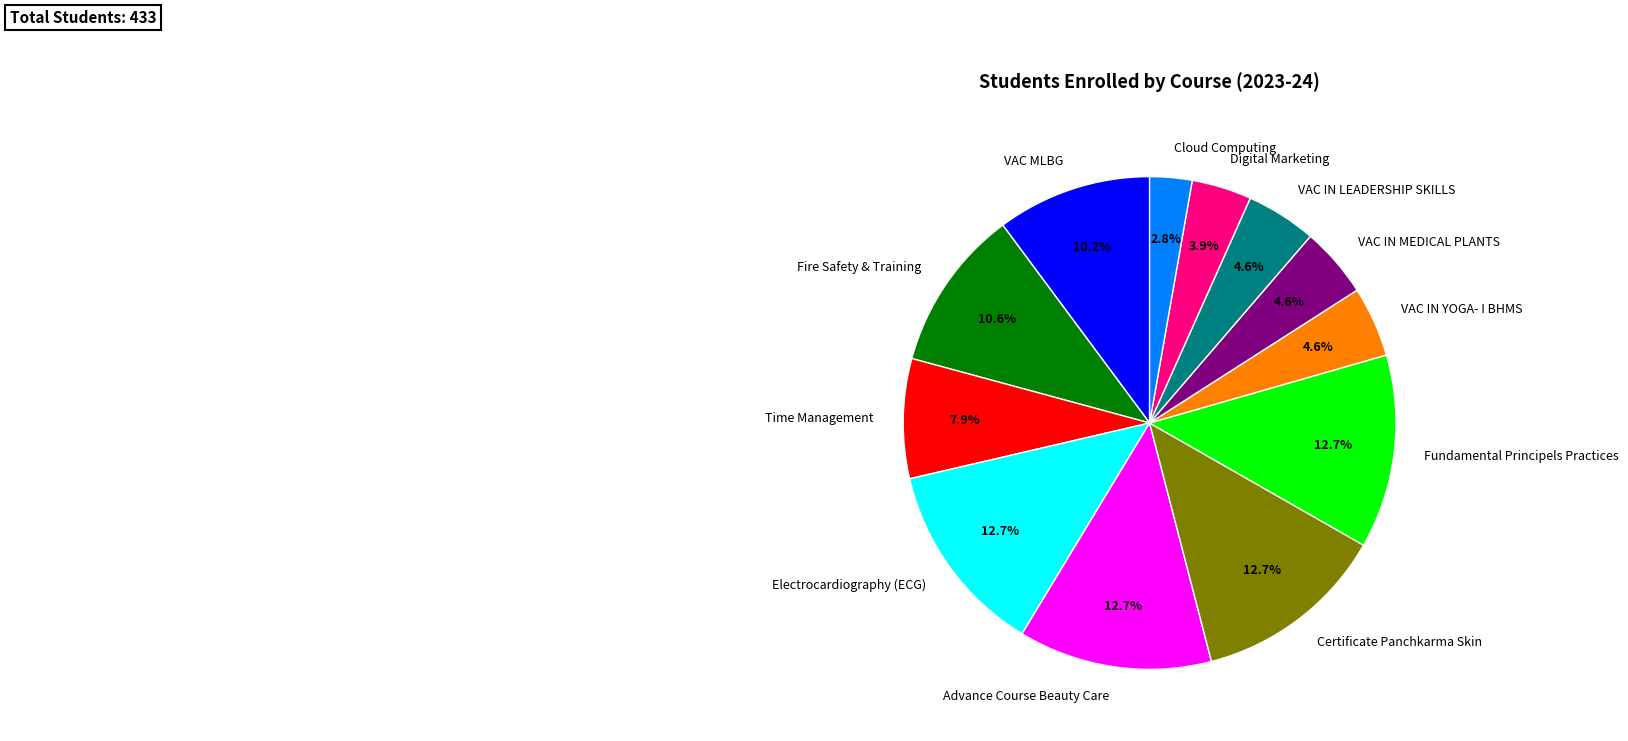

Which category has the smallest portion of the pie?

Cloud Computing